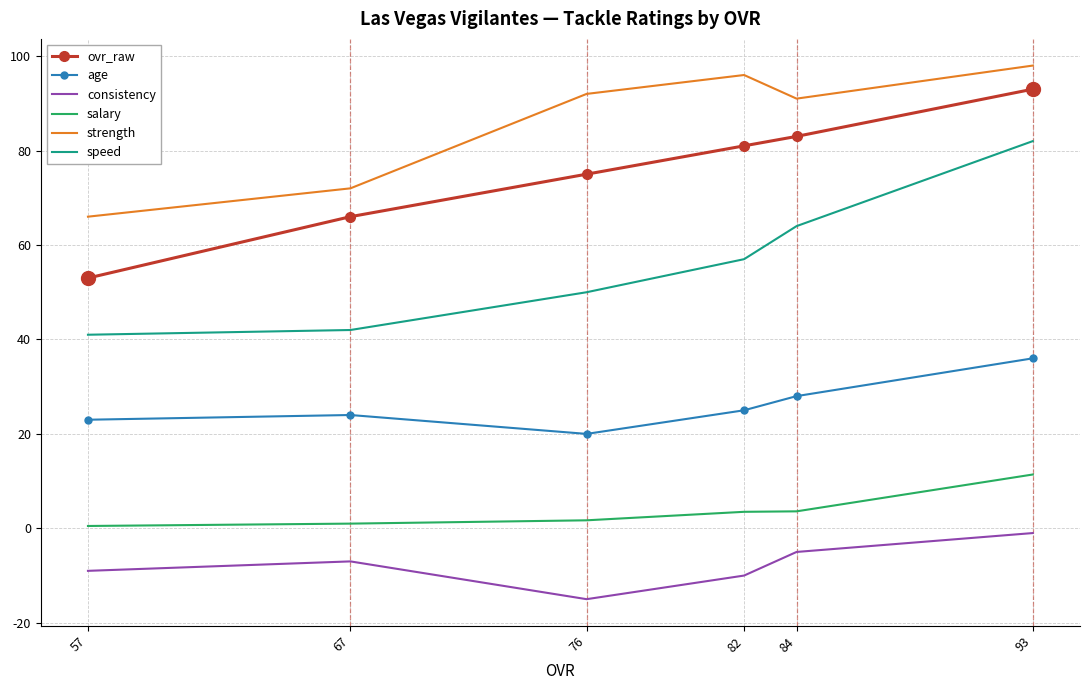

Is the value of age at 82 greater than the value of consistency at 67?

Yes